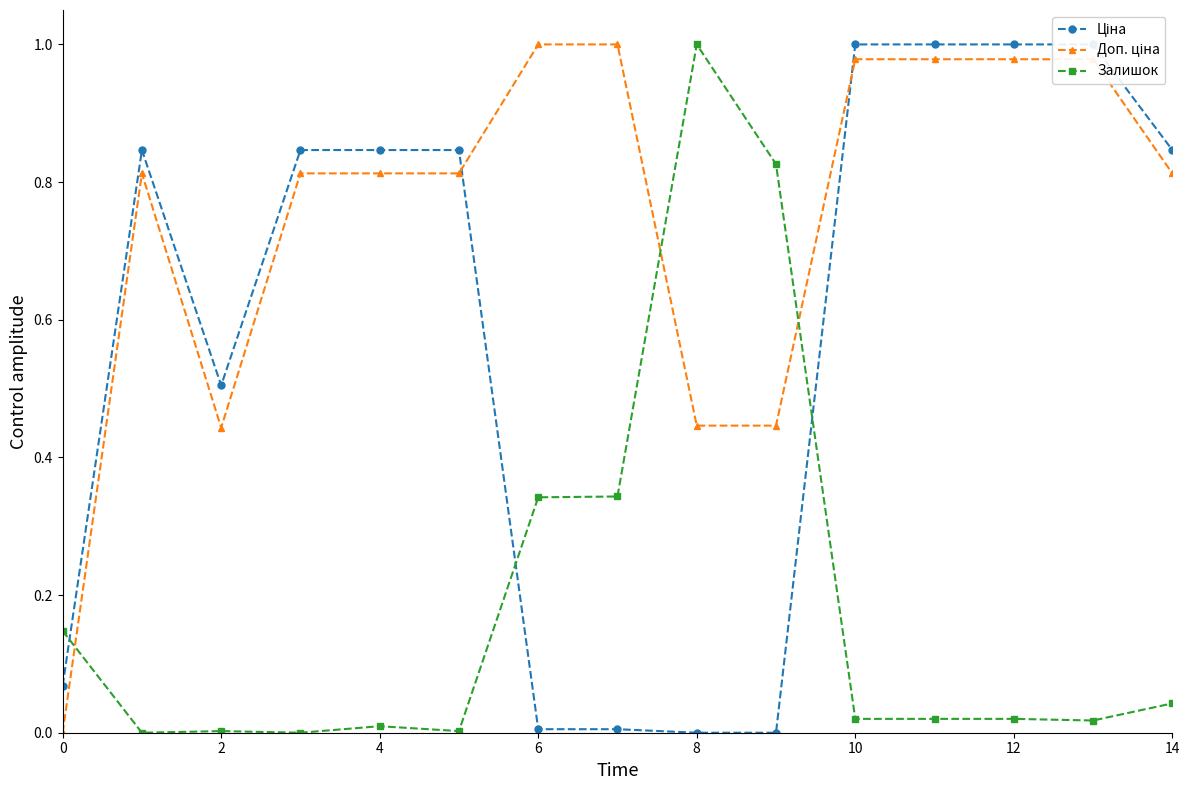

List the series in order of their peak value, highest first.

Ціна, Доп. ціна, Залишок